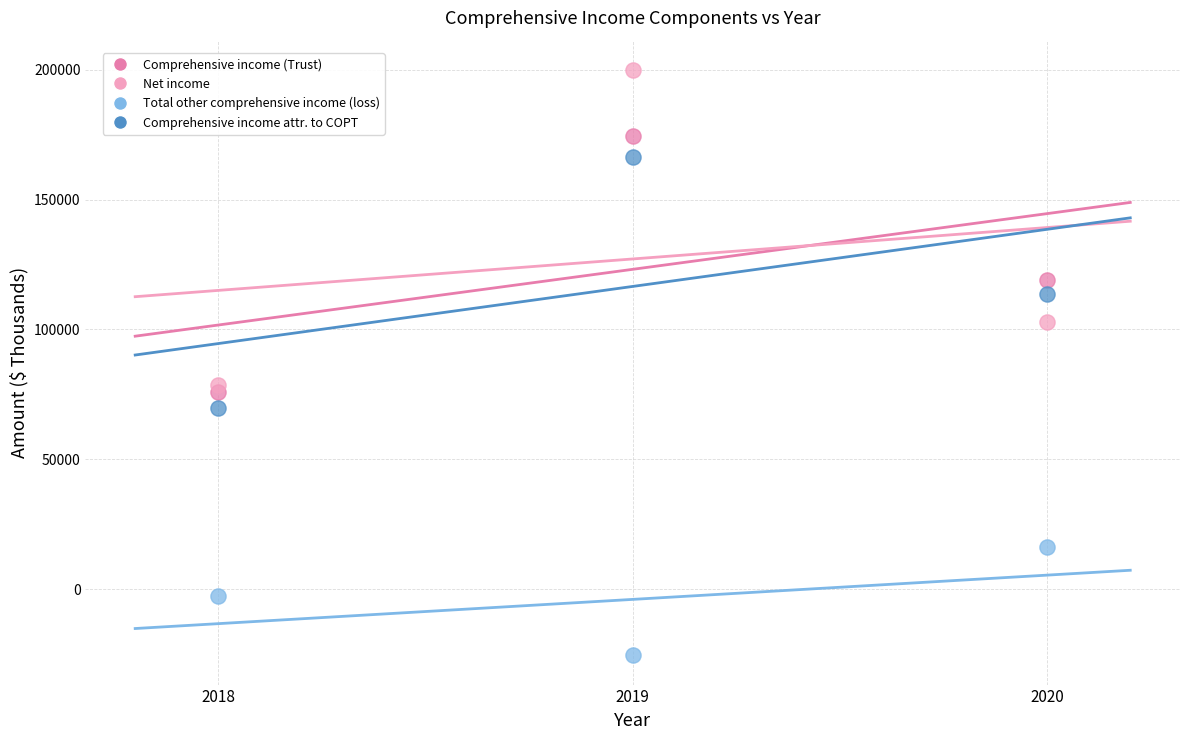

Across all series, what Y value is closest to 87233?

78643